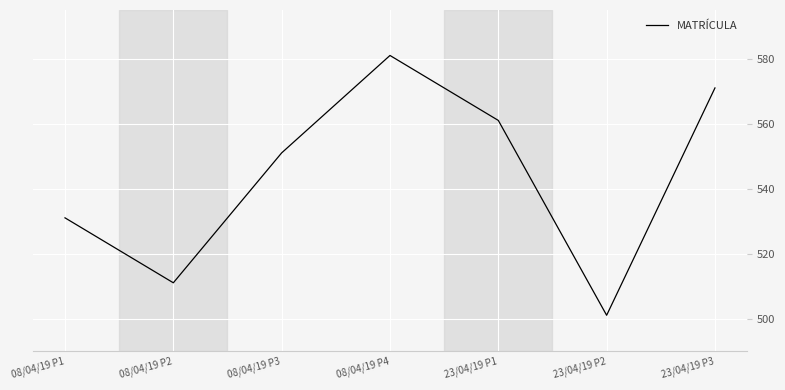

What is the sum of all values?

3807